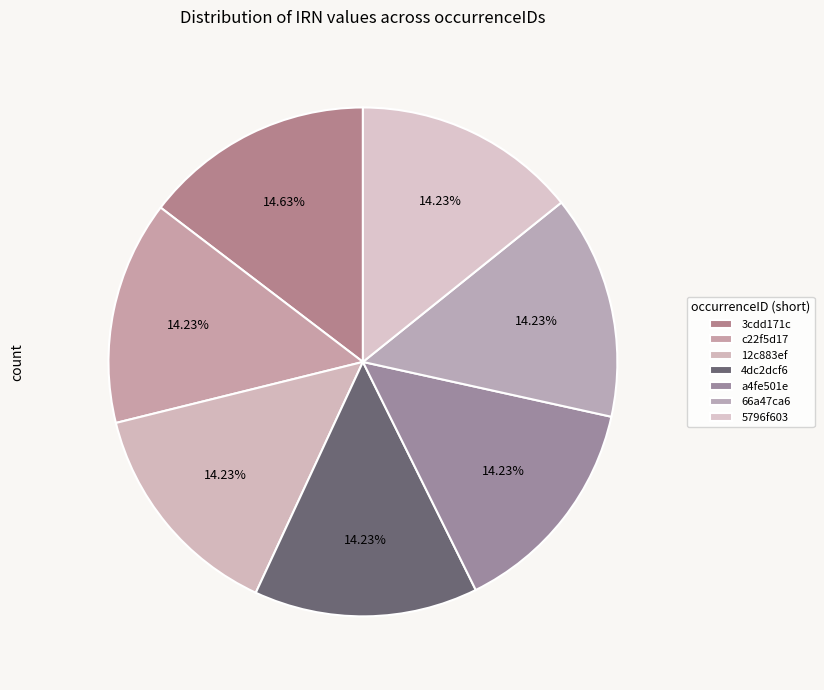

How many slices are in this pie chart?

7